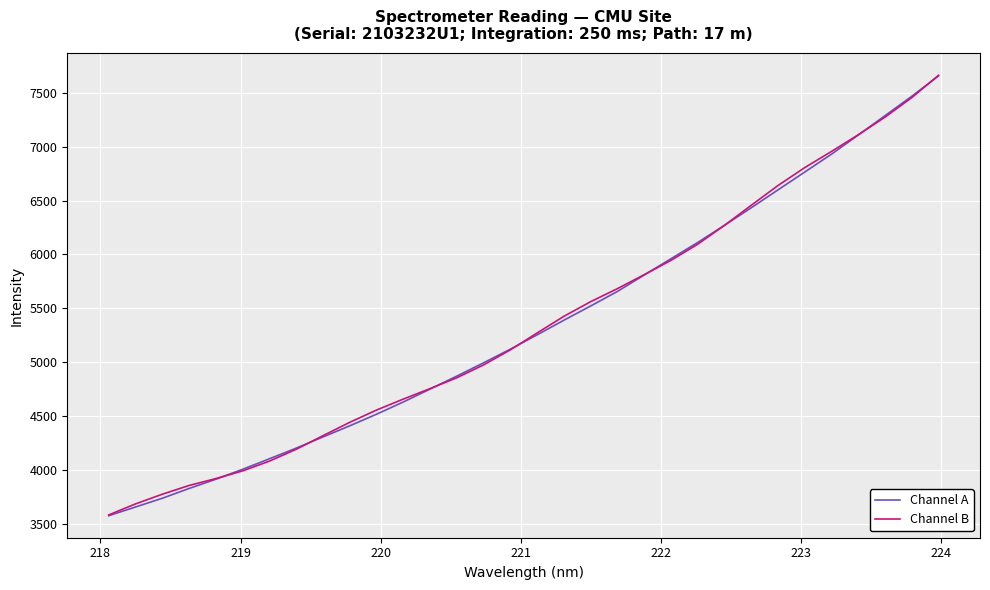

Which series has the largest range (max minus min)?

Channel A